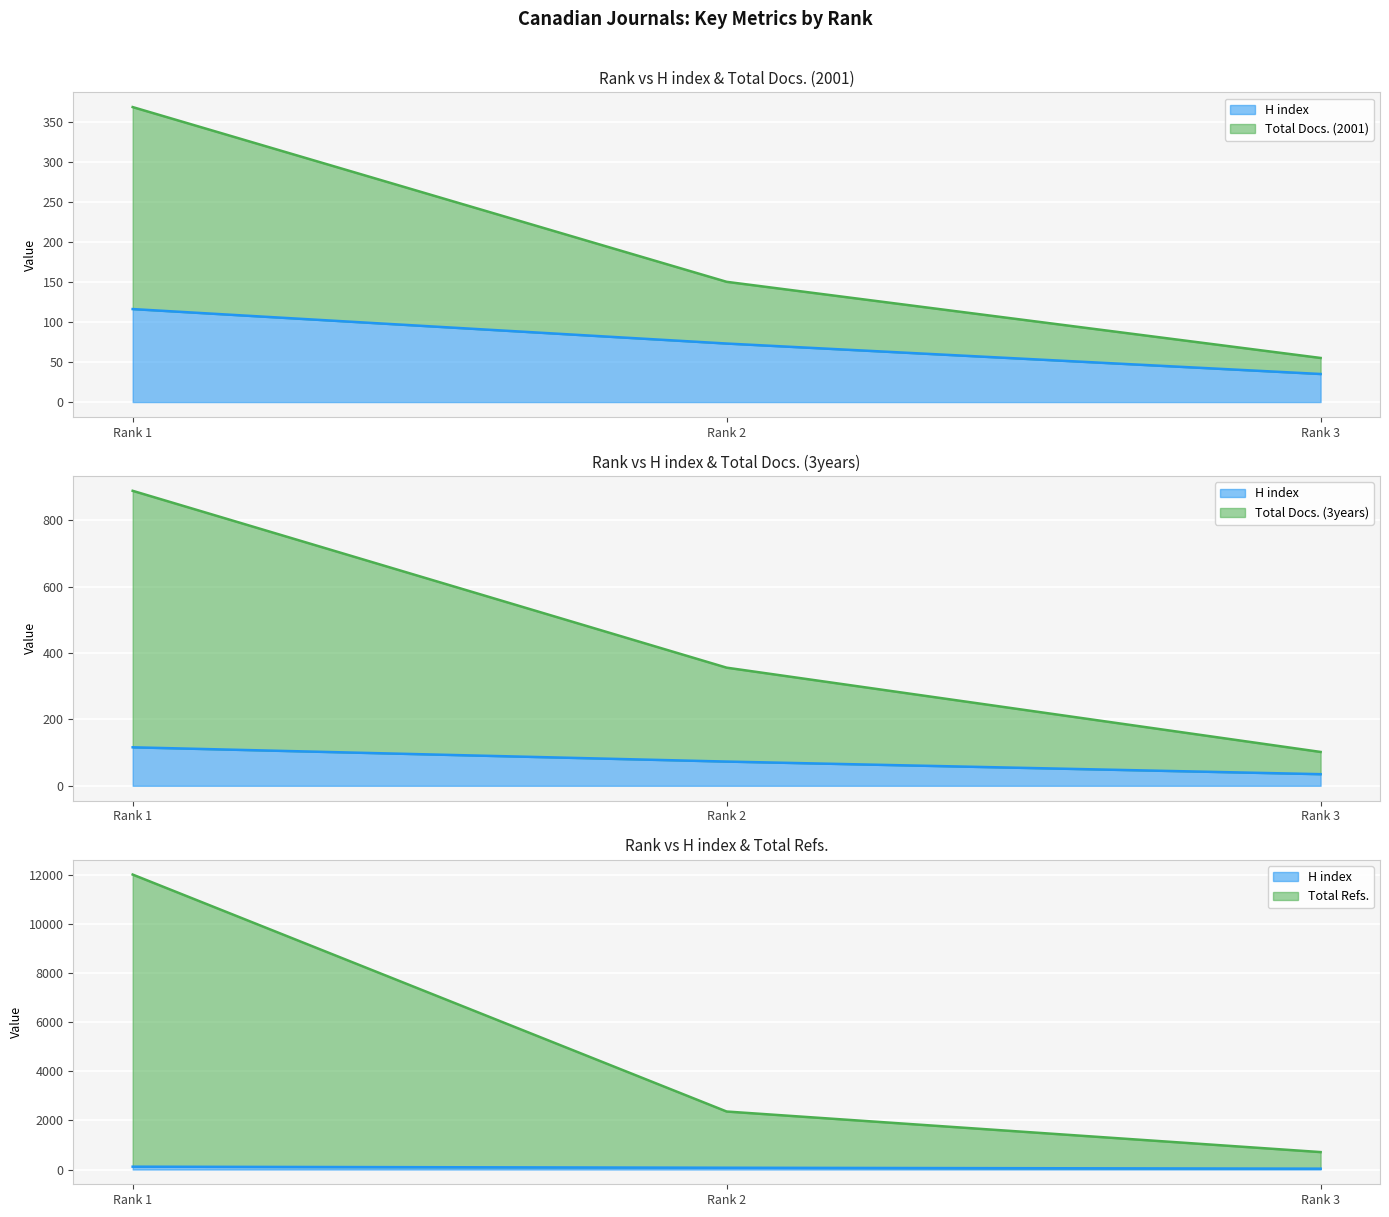

What is the maximum value for Total Docs. (2001) (line)?

368